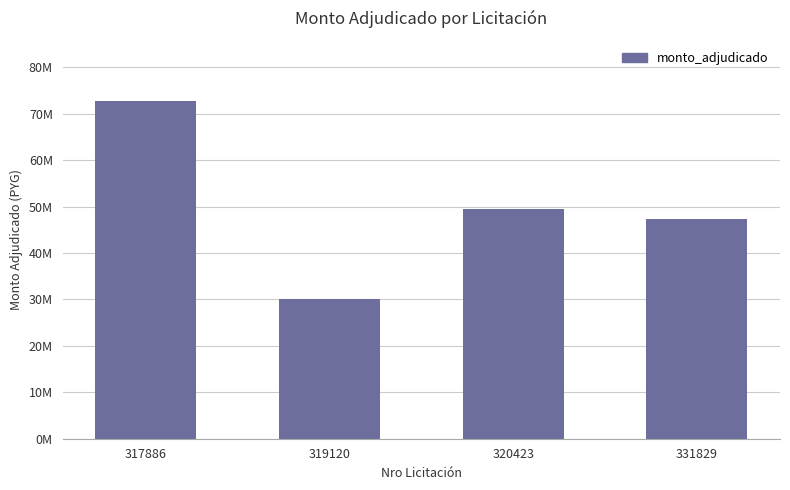

What is the value of the 4th bar from the left?

47303500